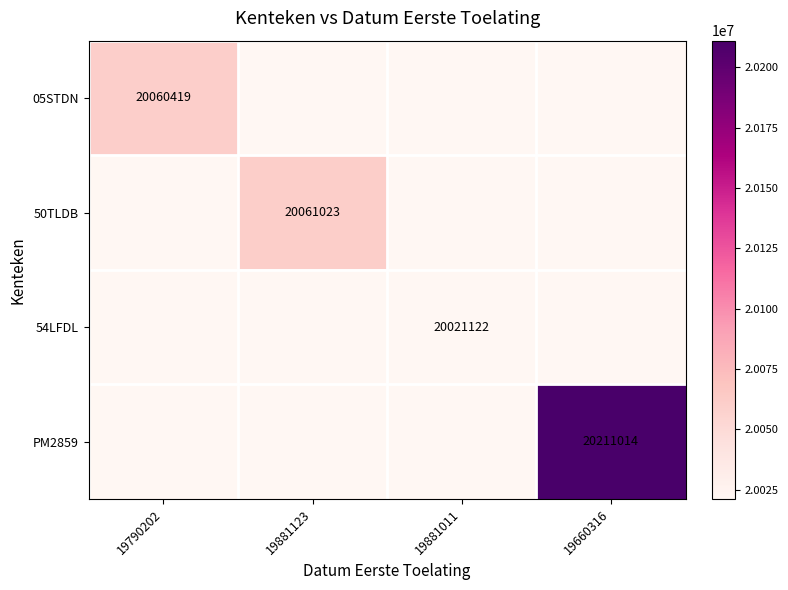

Is it true that PM2859 equals 10501606 at 19660316?

False